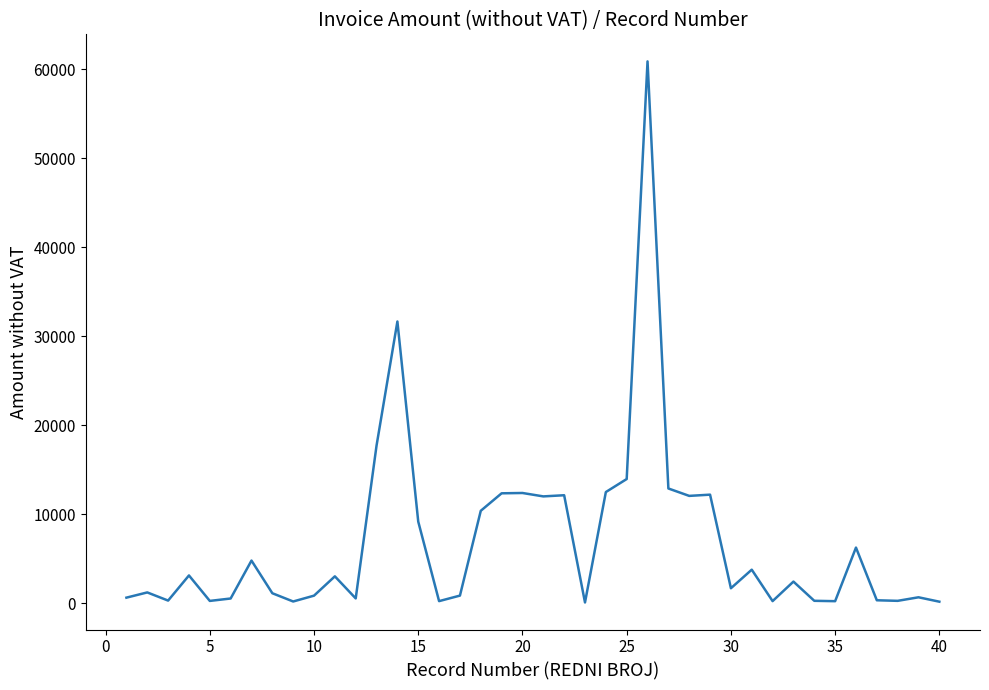

How many values exceed 2409?

20